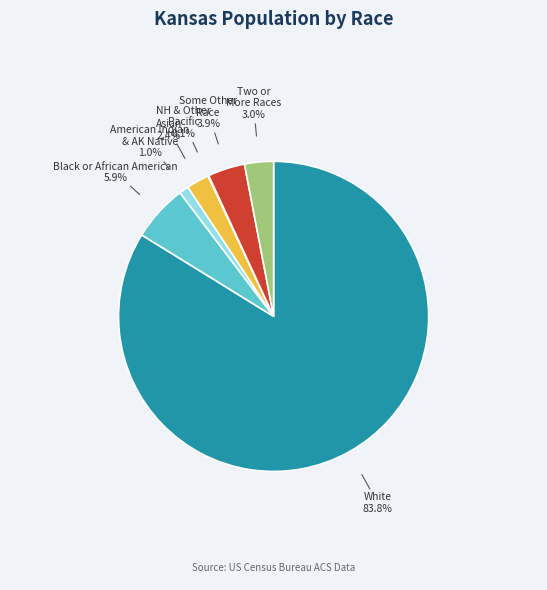

Is there any slice that represents more than half of the pie?

Yes